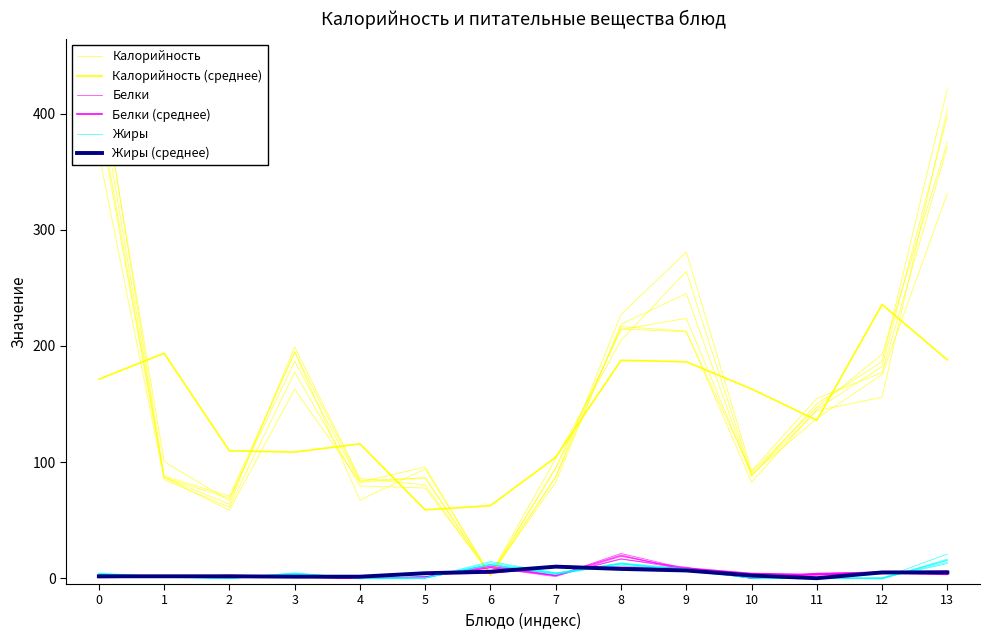

Where does the Белки (среднее) series first go above 3?

5